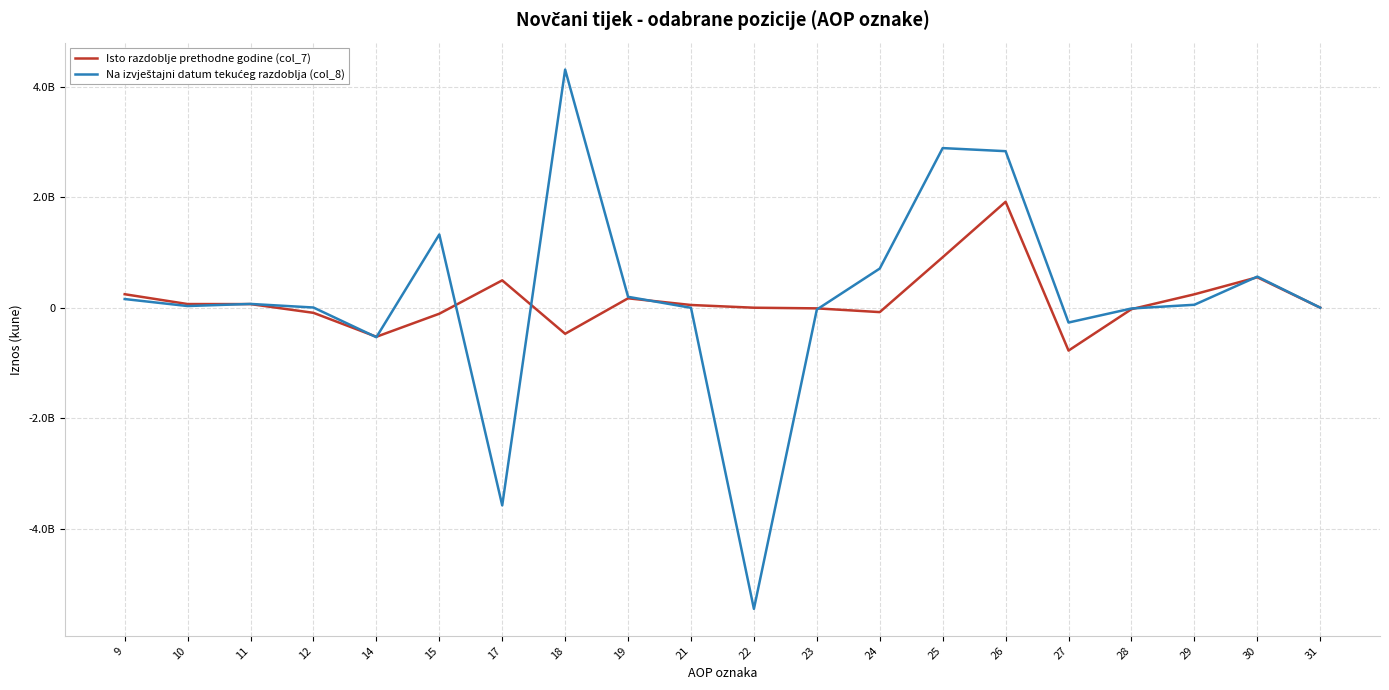

Between 30 and 23, which is larger?

30